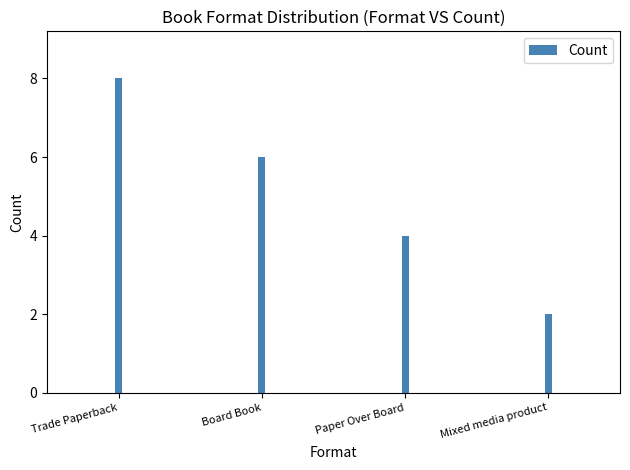

Which category has the lowest value across all series?

Mixed media product